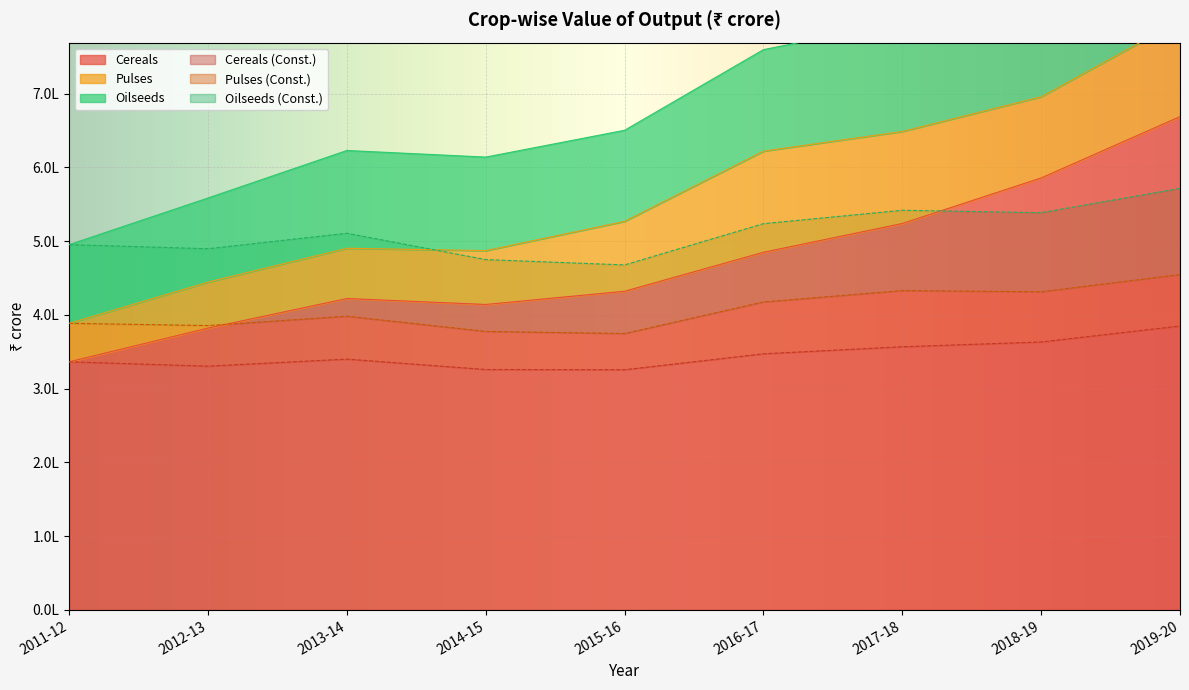

What is the highest value of the Cereals (Const.) series?

384863.1